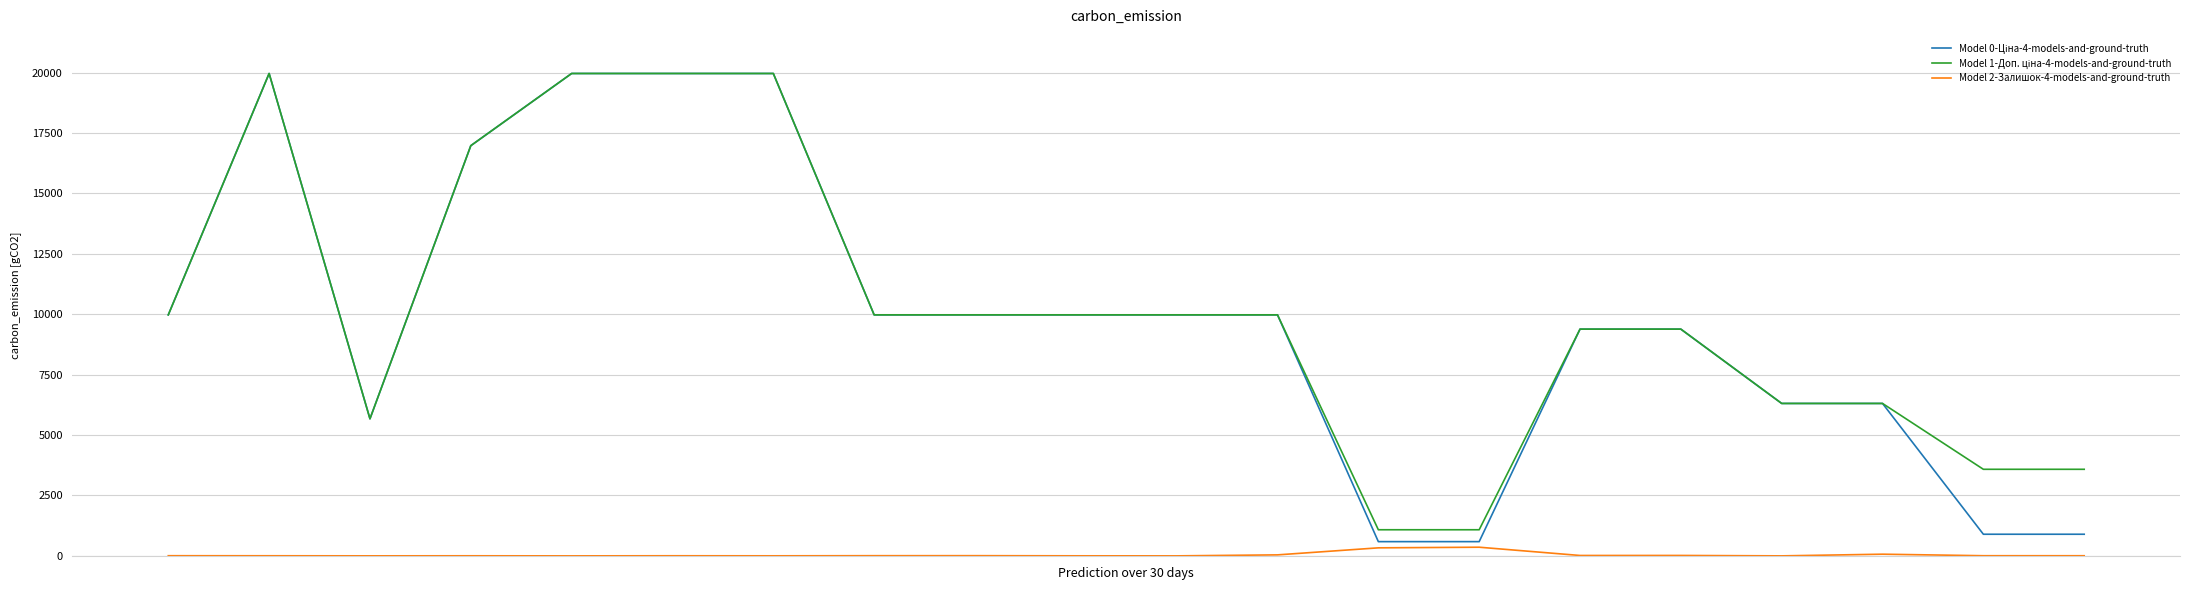

What is the maximum value shown in the chart?

19964.2